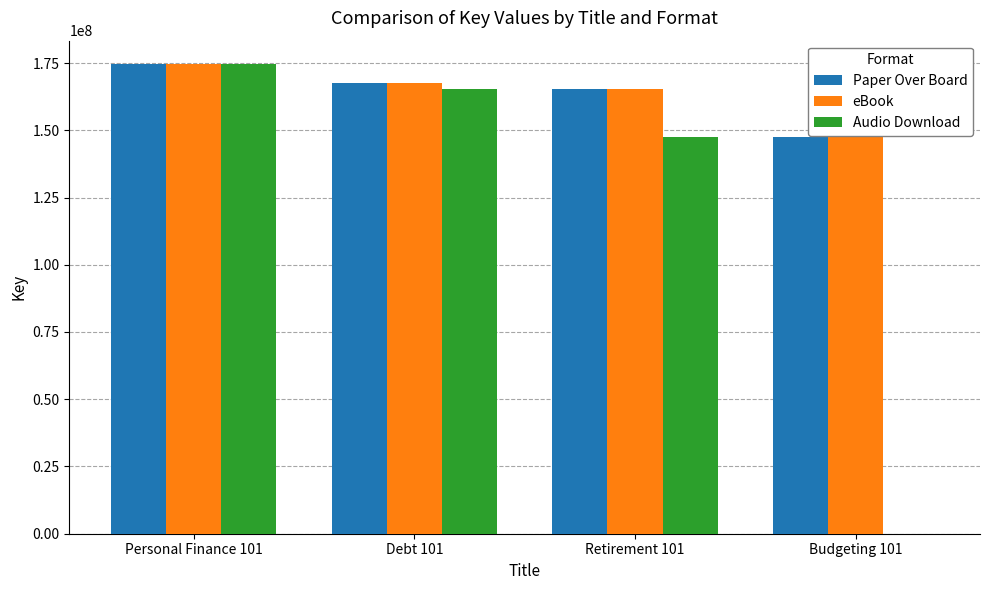

The value of Paper Over Board at Personal Finance 101 is 174587619. True or false?

True